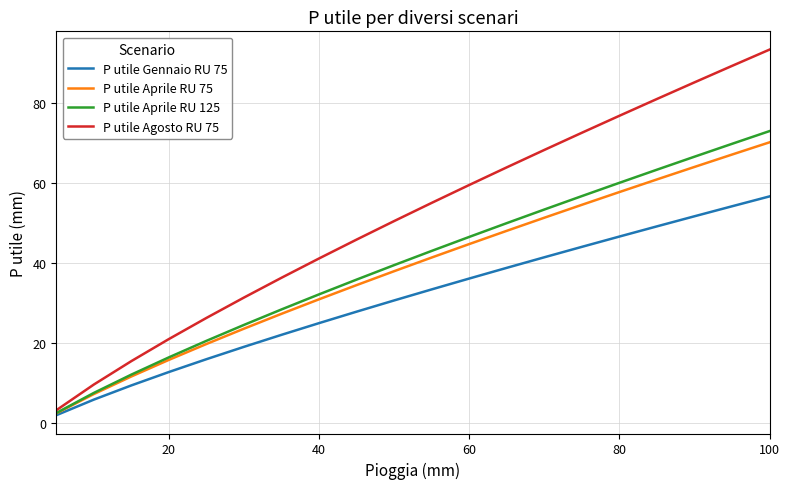

What is the difference between the second highest and second lowest values in the P utile Agosto RU 75 series?

79.8